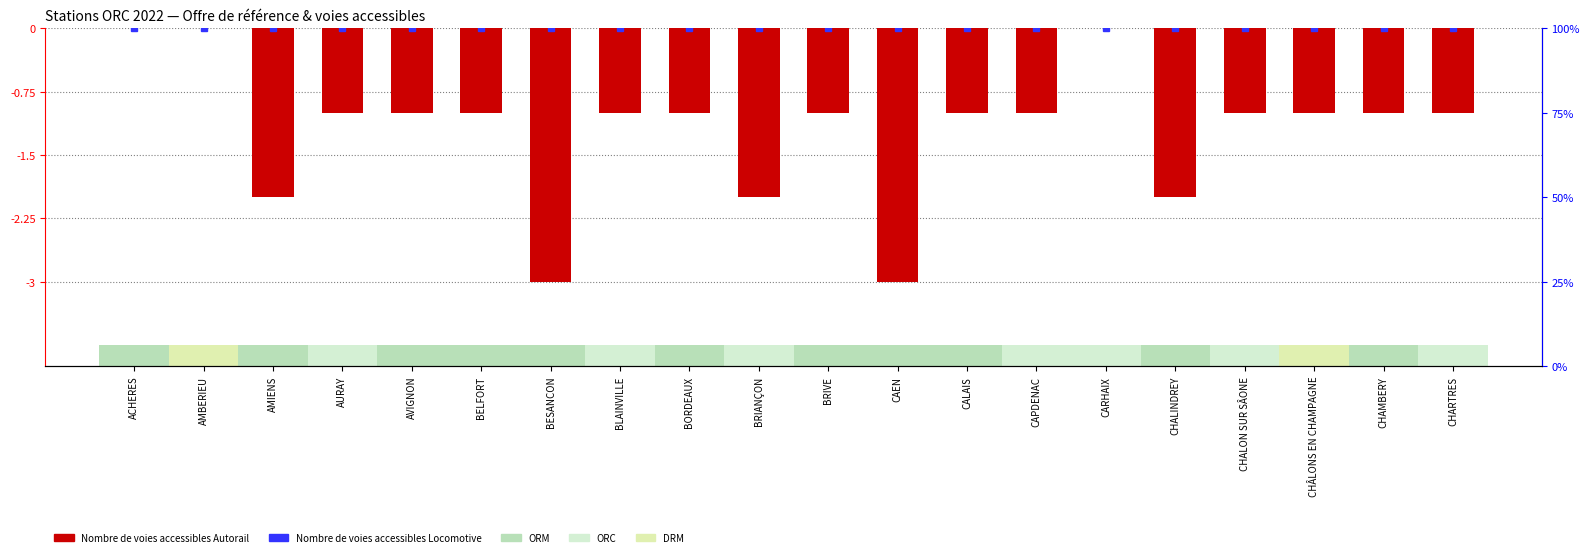

Where is the data nearest to the value -1?

AURAY